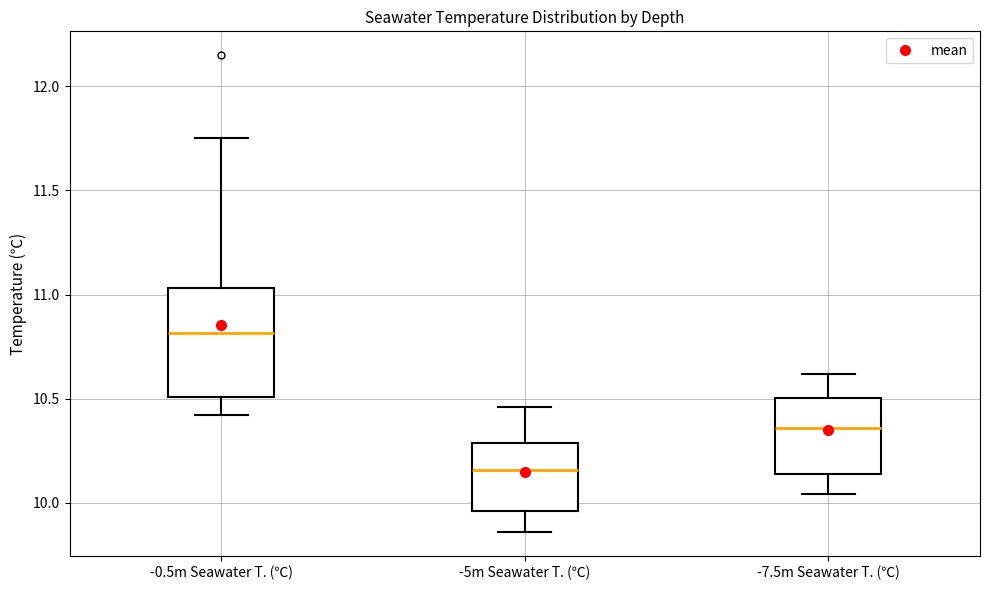

Where does the upper whisker of the box for -5m Seawater T. (℃) end on the y-axis? The values are not printed on the chart, so give them approximately, as read against the axis.

10.45